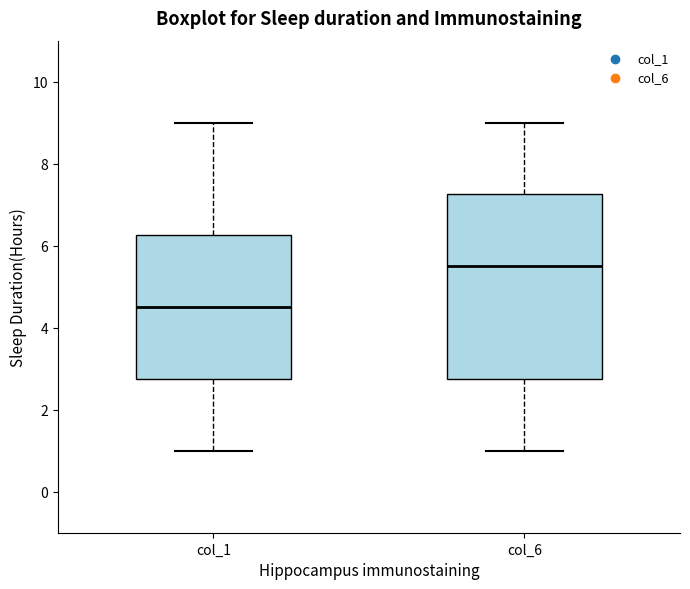

Which box has the lowest median line?

col_1